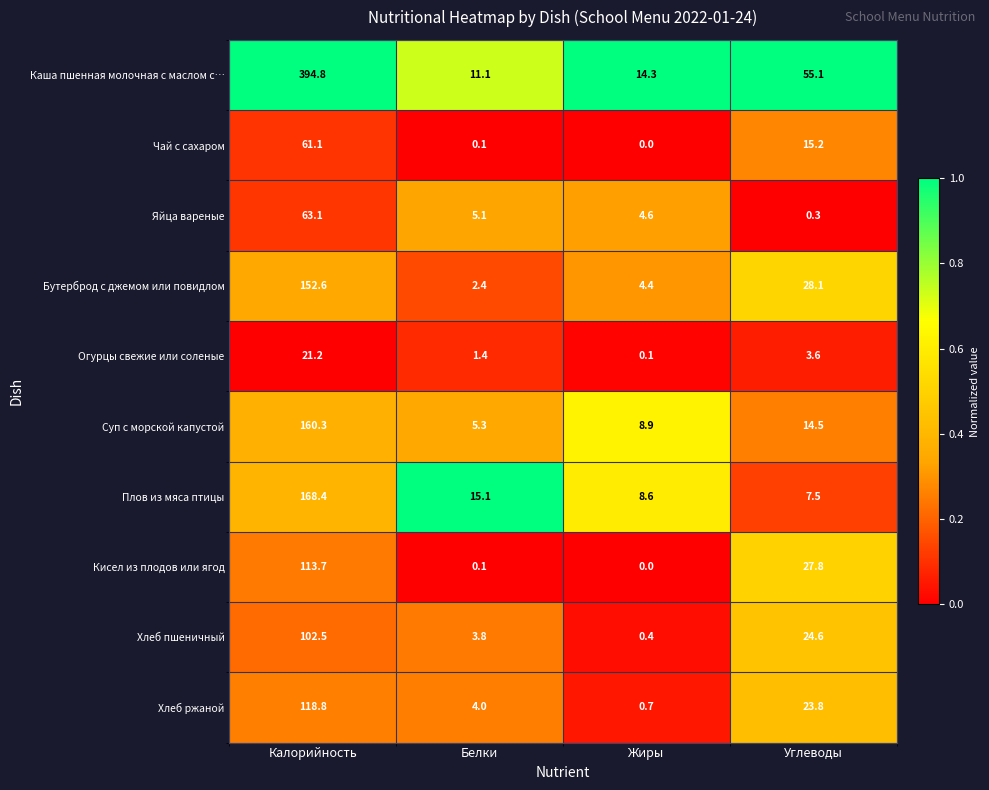

What is the maximum value for Кисел из плодов или ягод?

113.7